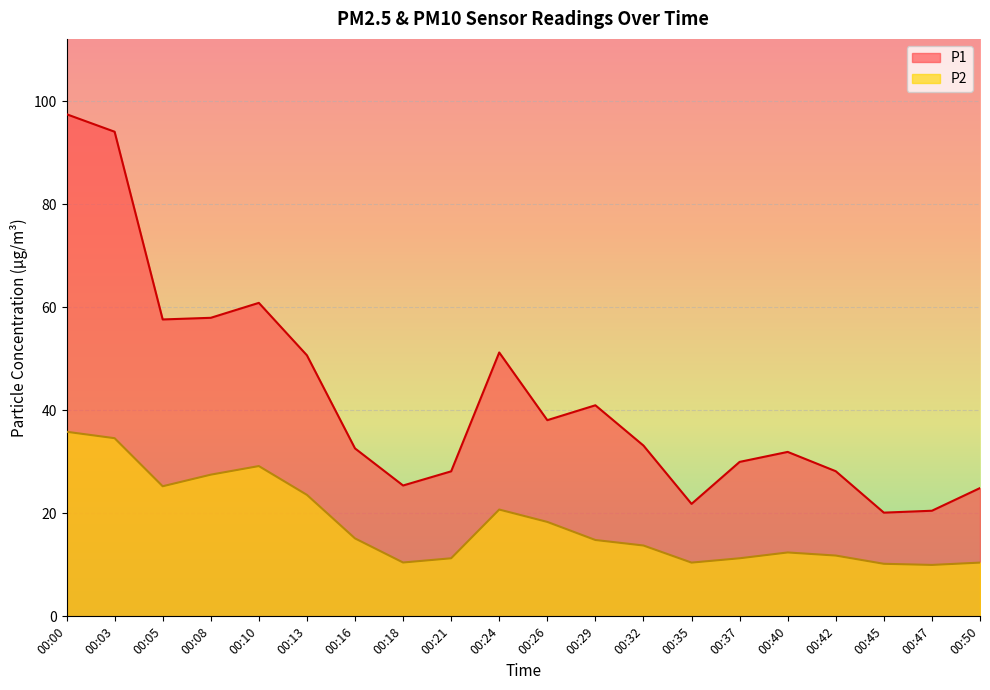

Where is P1 nearest to the value 58?

00:08